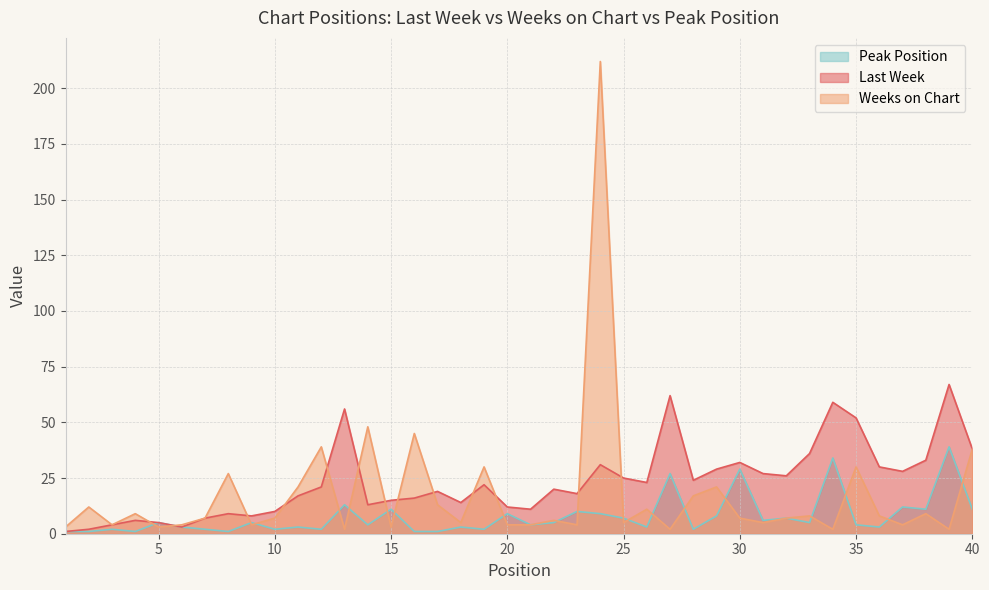

In Weeks on Chart, how many points are lower than both neighbors (excluding endpoints)?

13